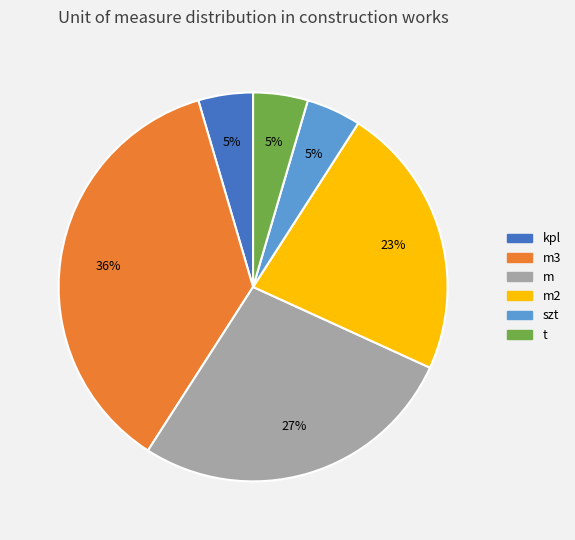

Does any single category account for the majority?

No